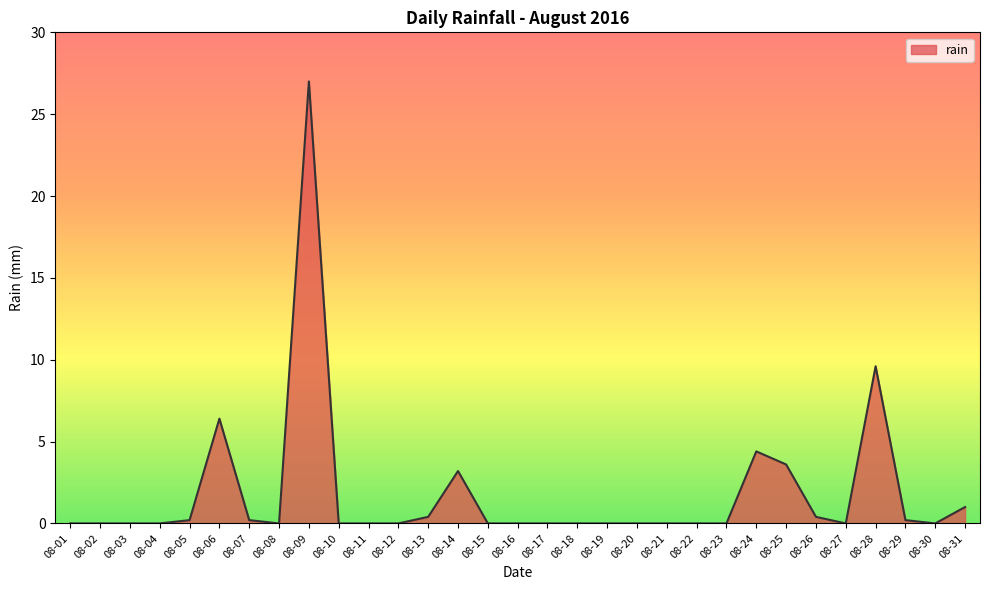

What is the average value?

1.8